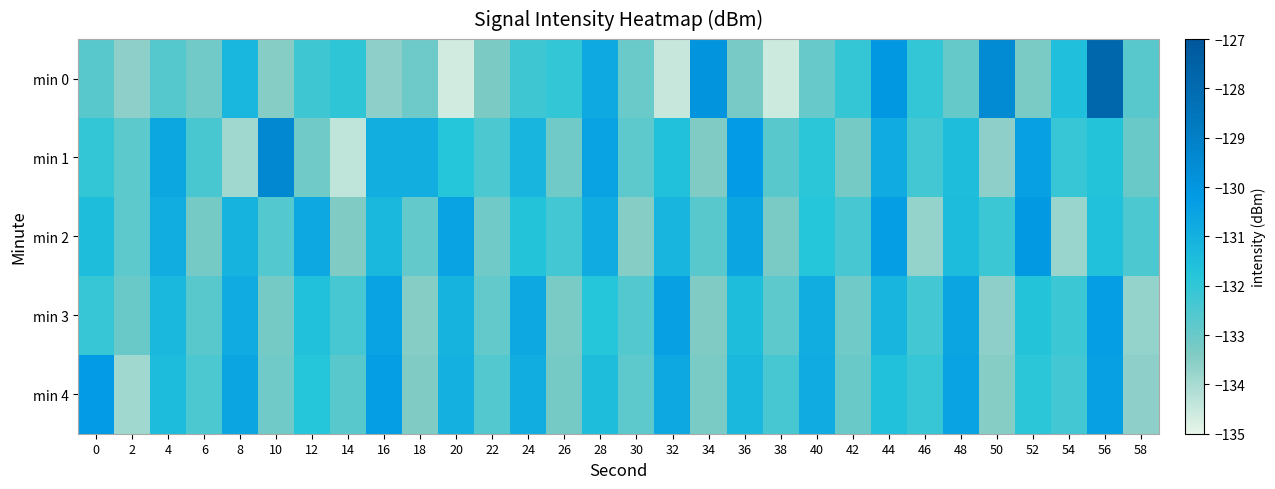

Reading left to right, list all the values displayed in this chart.

min 0: 0=-132.7	2=-133.6	4=-132.7	6=-133.1	8=-131.2	10=-133.5	12=-132.2	14=-131.9	16=-133.6	18=-133.1	20=-134.6	22=-133.3	24=-132.2	26=-132.0	28=-130.7	30=-133.0	32=-134.5	34=-129.9	36=-133.2	38=-134.6	40=-133.0	42=-132.1	44=-130.0	46=-132.0	48=-132.9	50=-129.5	52=-133.3	54=-131.6	56=-127.8	58=-132.7
min 1: 0=-132.0	2=-132.8	4=-130.6	6=-132.4	8=-133.9	10=-129.4	12=-133.1	14=-134.4	16=-130.9	18=-130.9	20=-131.8	22=-132.5	24=-131.2	26=-133.1	28=-130.5	30=-132.8	32=-131.6	34=-133.4	36=-130.2	38=-132.7	40=-131.9	42=-133.2	44=-130.8	46=-132.3	48=-131.5	50=-133.6	52=-130.4	54=-132.1	56=-131.7	58=-133.0
min 2: 0=-131.5	2=-132.8	4=-130.9	6=-133.2	8=-131.1	10=-132.6	12=-130.7	14=-133.4	16=-131.3	18=-132.9	20=-130.5	22=-133.1	24=-131.7	26=-132.3	28=-130.8	30=-133.5	32=-131.2	34=-132.7	36=-130.6	38=-133.3	40=-131.8	42=-132.4	44=-130.3	46=-133.7	48=-131.4	50=-132.2	52=-130.1	54=-133.8	56=-131.6	58=-132.5
min 3: 0=-132.1	2=-133.0	4=-131.3	6=-132.7	8=-130.8	10=-133.2	12=-131.6	14=-132.4	16=-130.5	18=-133.5	20=-131.1	22=-132.9	24=-130.7	26=-133.3	28=-131.8	30=-132.6	32=-130.4	34=-133.4	36=-131.5	38=-132.8	40=-130.9	42=-133.1	44=-131.2	46=-132.3	48=-130.6	50=-133.6	52=-131.7	54=-132.2	56=-130.3	58=-133.7
min 4: 0=-130.2	2=-133.9	4=-131.4	6=-132.5	8=-130.6	10=-133.1	12=-131.8	14=-132.7	16=-130.3	18=-133.4	20=-131.0	22=-132.6	24=-130.9	26=-133.2	28=-131.5	30=-132.8	32=-130.7	34=-133.3	36=-131.3	38=-132.4	40=-130.8	42=-133.0	44=-131.6	46=-132.1	48=-130.5	50=-133.5	52=-131.9	54=-132.3	56=-130.4	58=-133.6